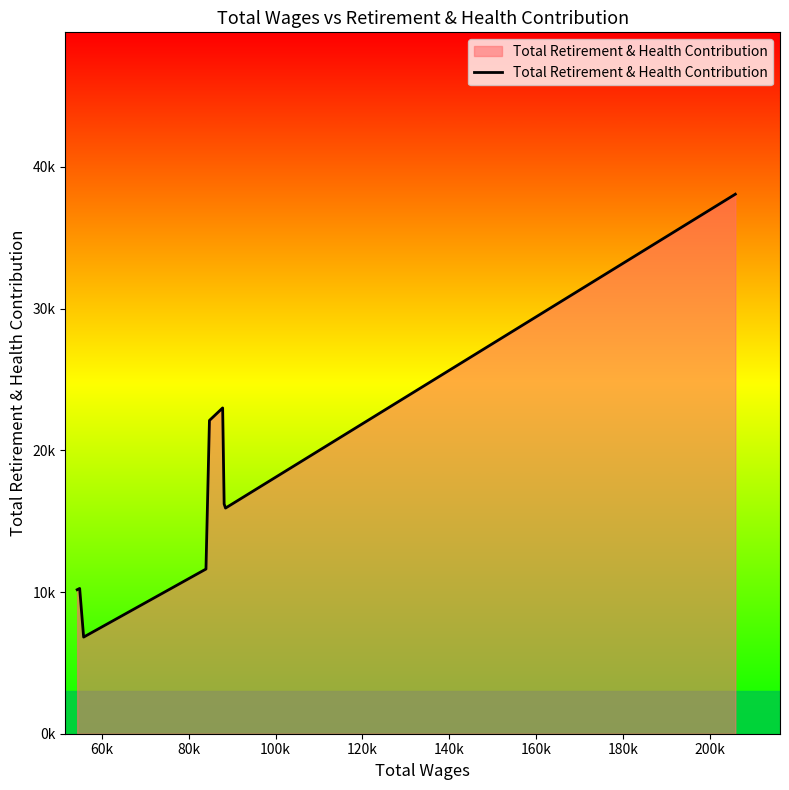

What is the average value?

17129